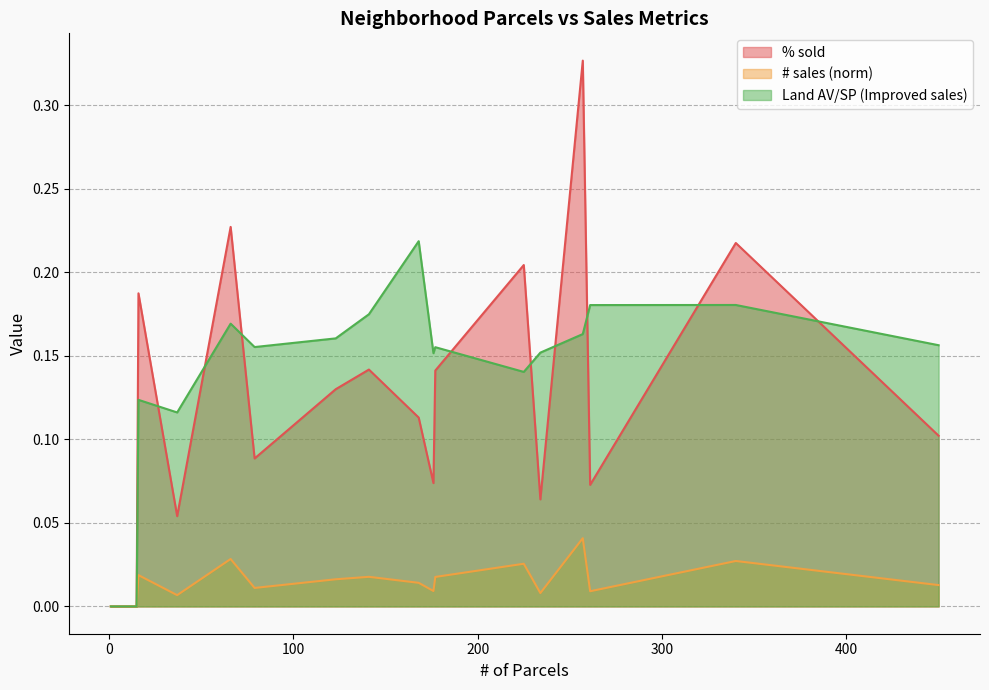

True or false: Land AV/SP (Improved sales) and % sold intersect in this chart.

True